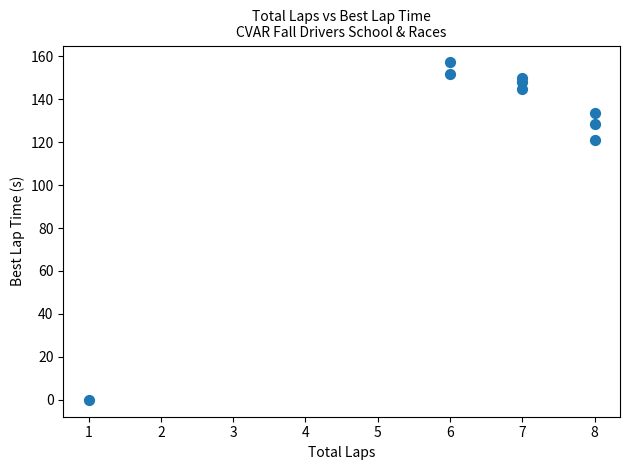

What Y value in the scatter plot is closest to 78?

121.0